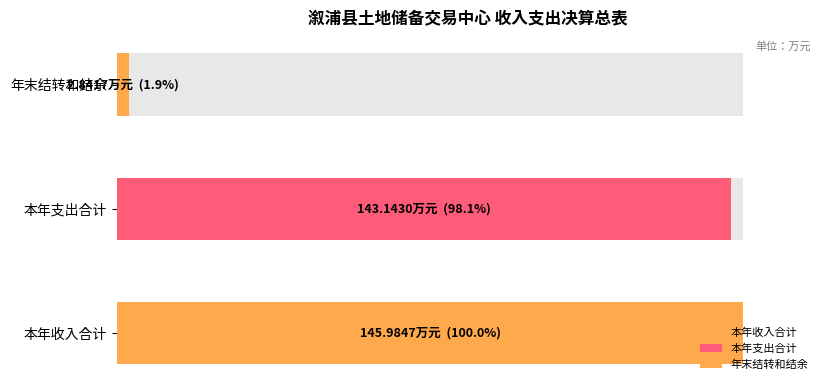

What is the difference between the maximum and minimum values in the 支出 series?

143.1